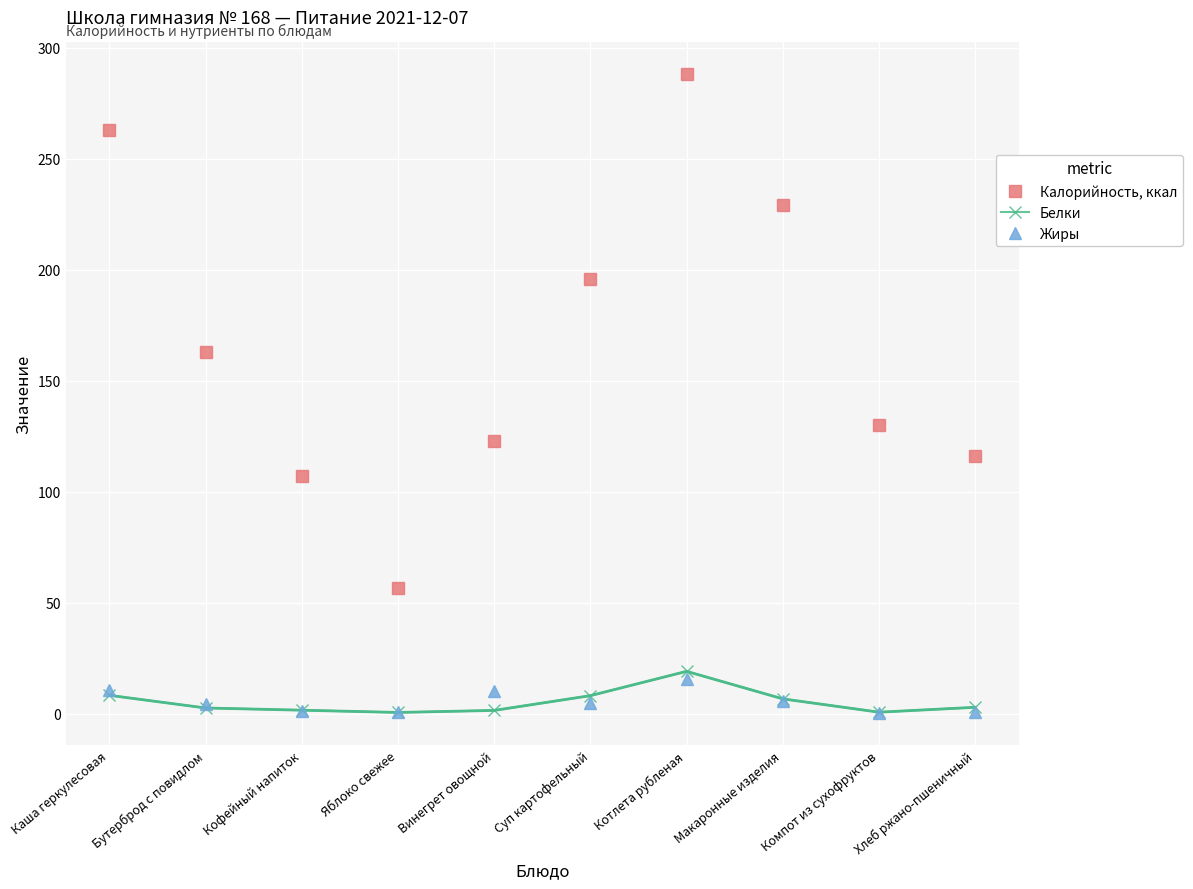

At Суп картофельный, list the series in order from largest to smallest.

Калорийность, ккал, Белки, Жиры